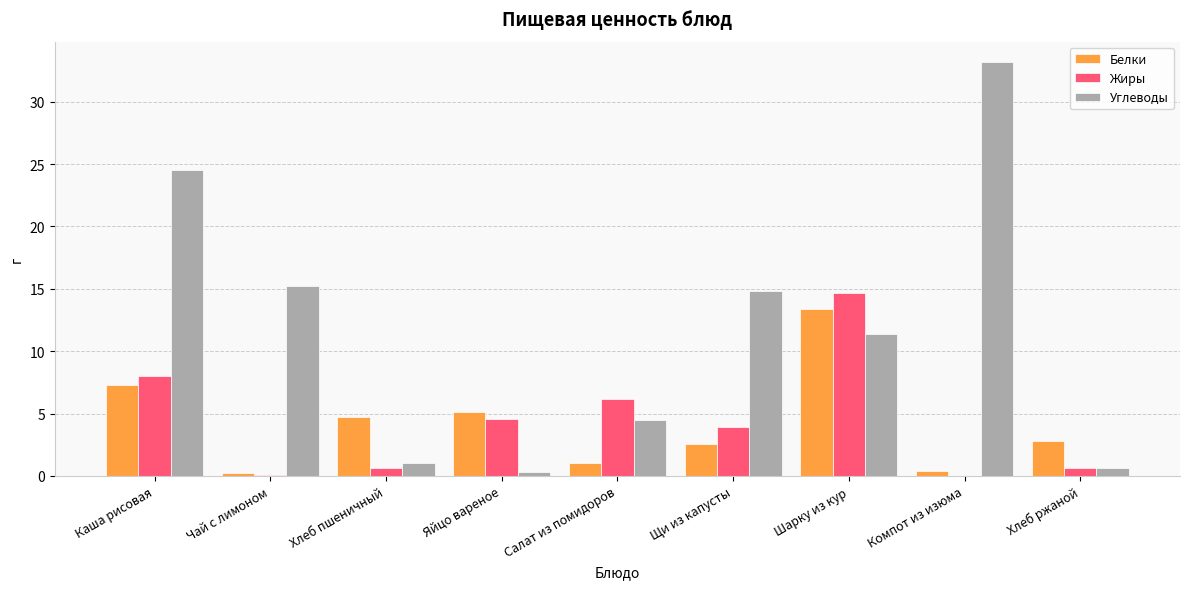

The Углеводы series shows 41.1 at Каша рисовая. True or false?

False